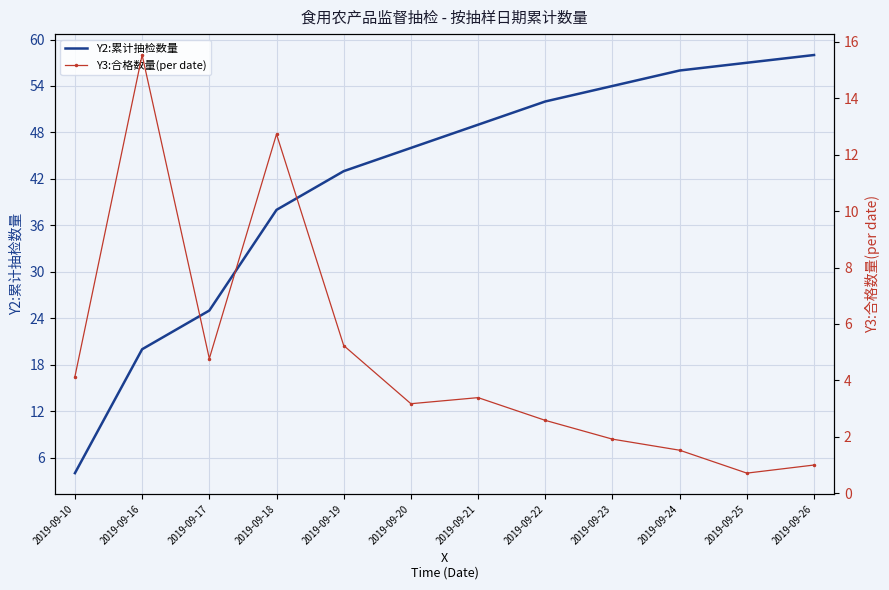

At 2019-09-22, list the series in order from smallest to largest.

Y3:合格数量(per date), Y2:累计抽检数量